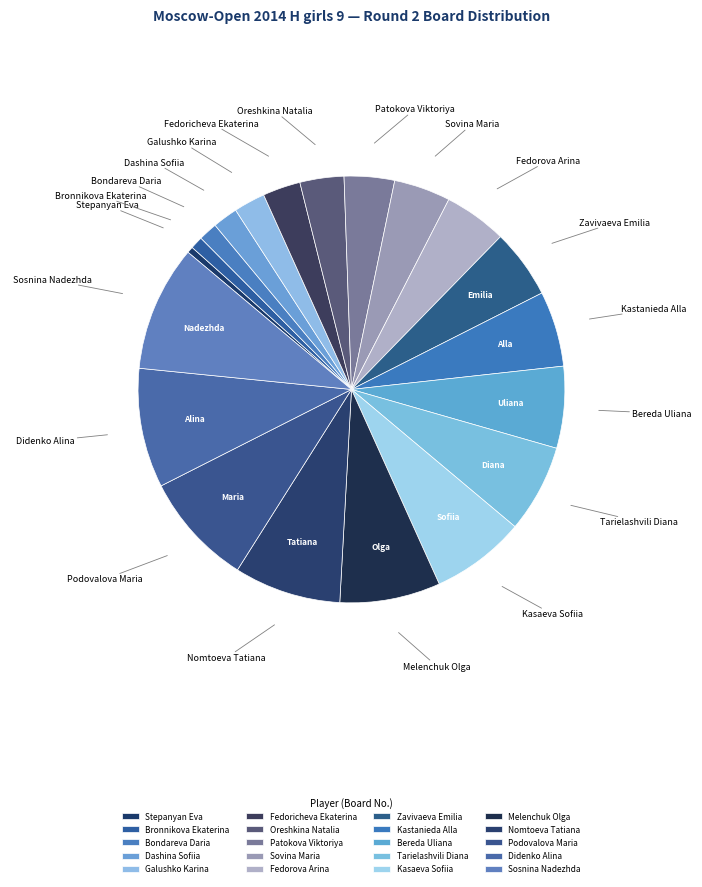

How many slices are in this pie chart?

20